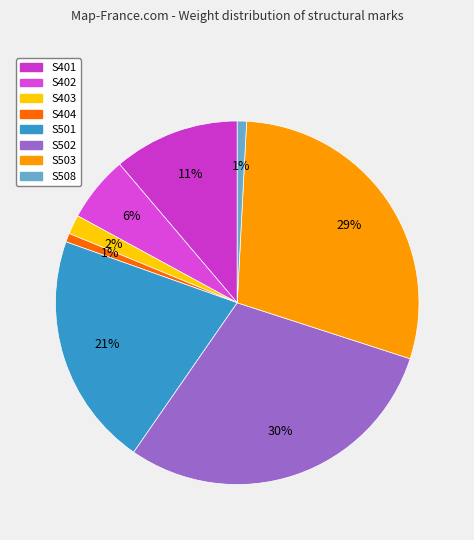

To the nearest percent, what is the average slice percentage?

12%